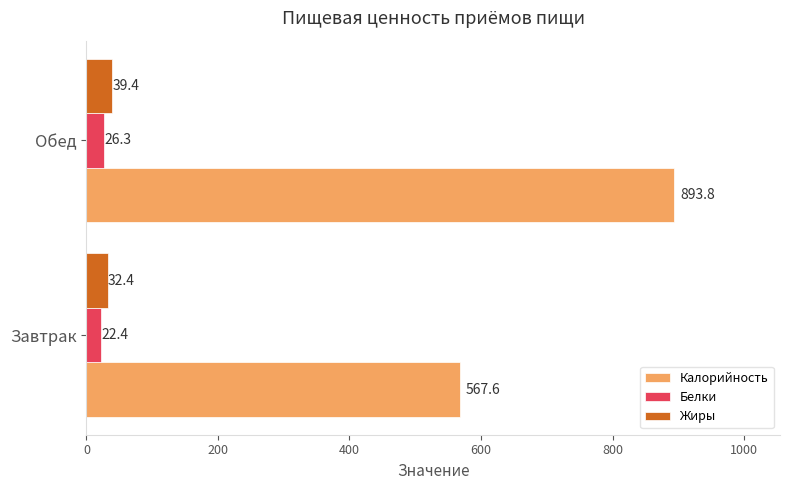

True or false: Калорийность has a value of 300.2 at Завтрак.

False